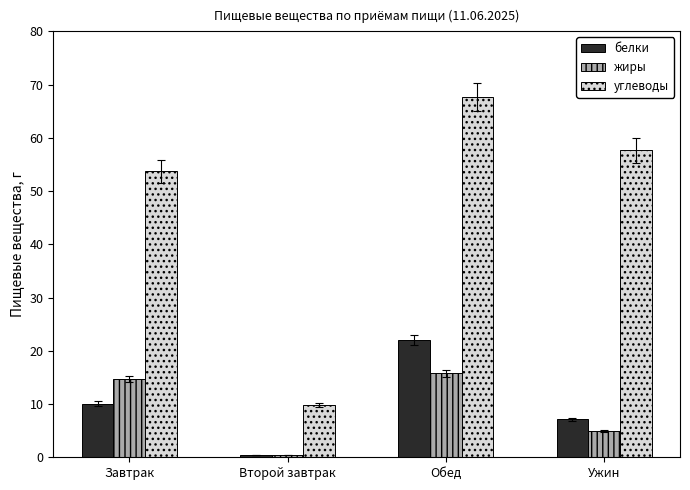

Rank the categories by жиры value from highest to lowest.

Обед, Завтрак, Ужин, Второй завтрак